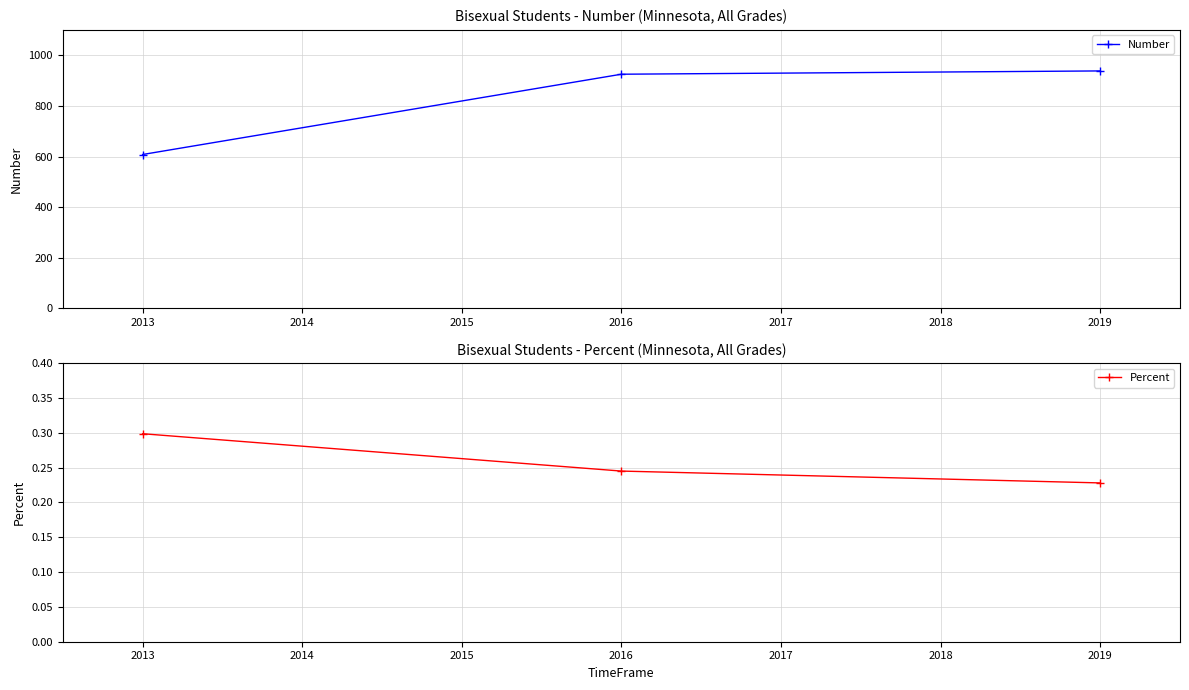

What is the value of the Number point at the 1st from the left?

608